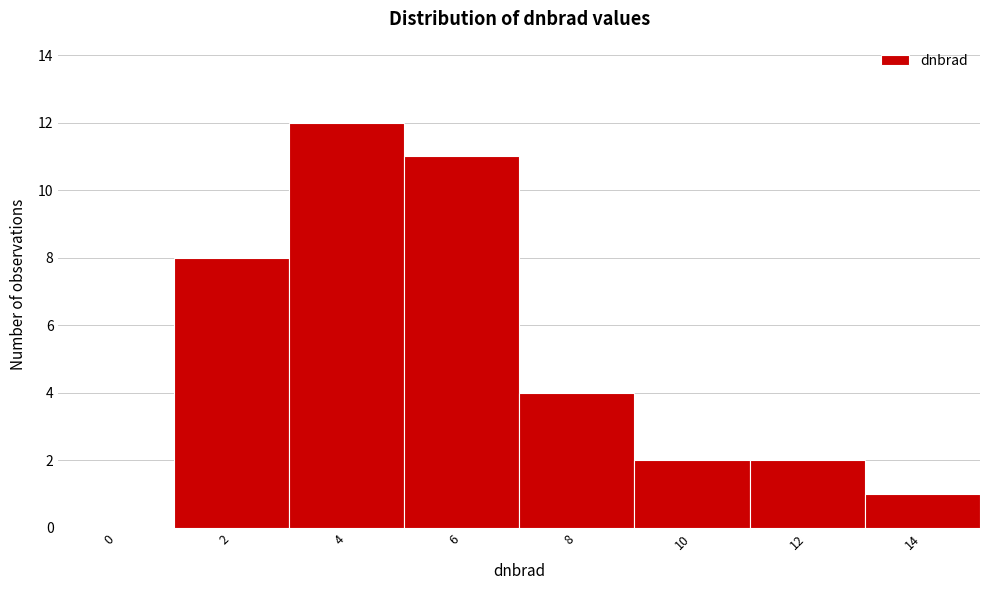

Reading left to right, transcribe all the data shown in this chart.

0=0	2=8	4=12	6=11	8=4	10=2	12=2	14=1